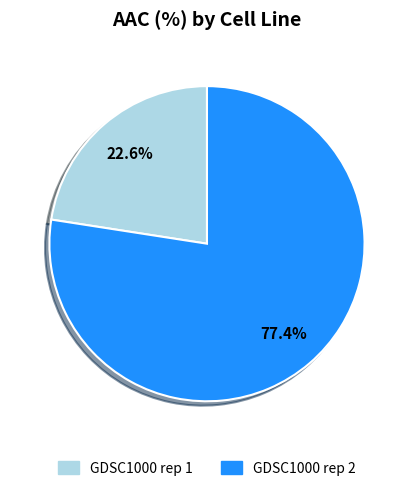

The GDSC1000 rep 1 slice represents 23% of the pie. True or false?

True